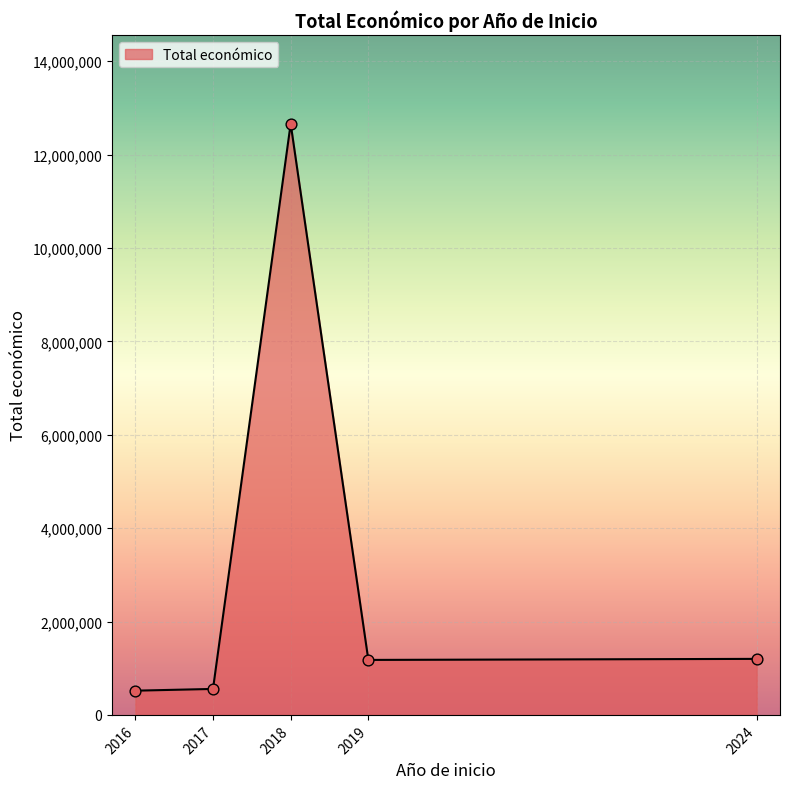

Approximately how many times larger is the value at 2017 compared to 2016?

1.1